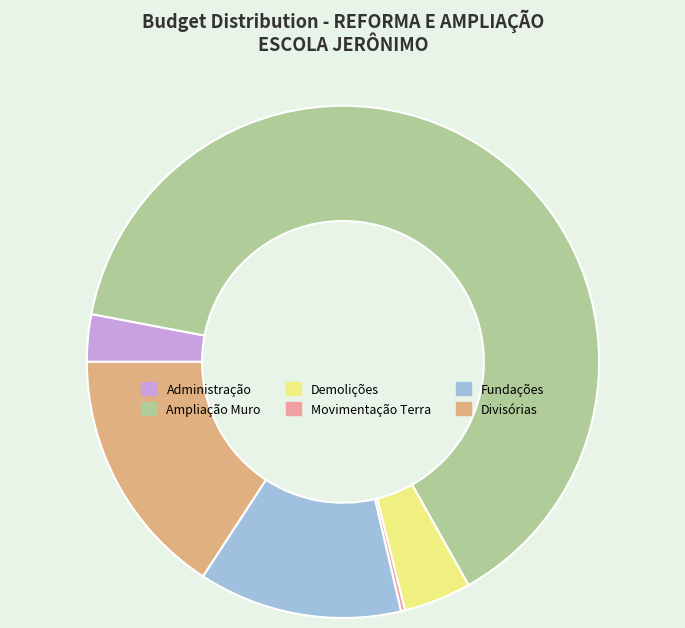

To the nearest percent, what is the difference between the largest and smallest slice percentages?

64%